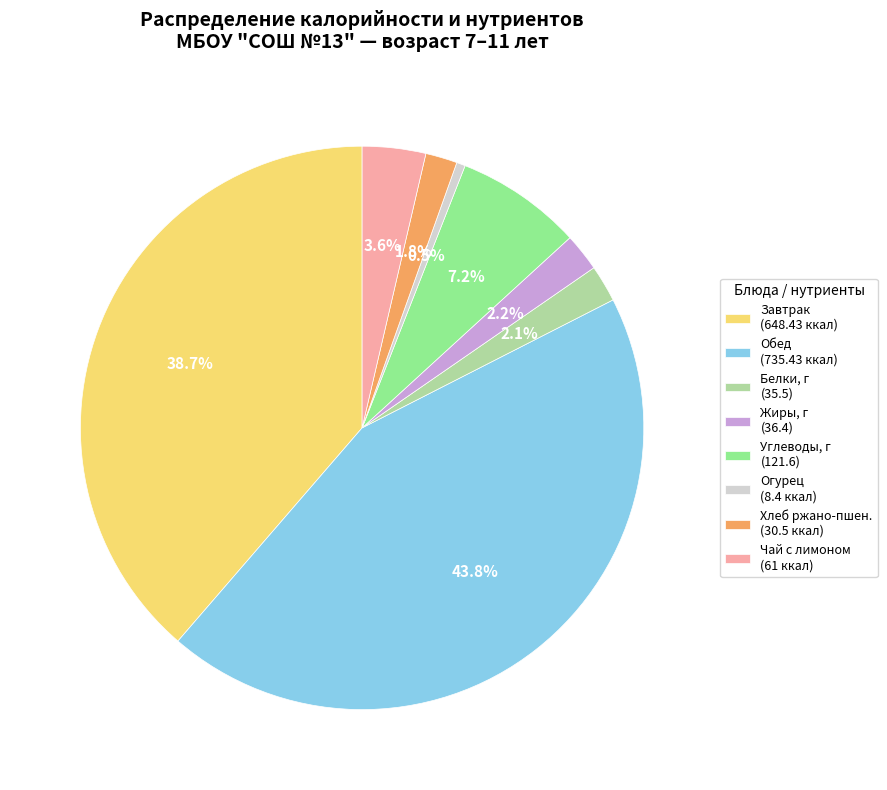

Is Жиры, г (36.4) the majority of the pie?

No